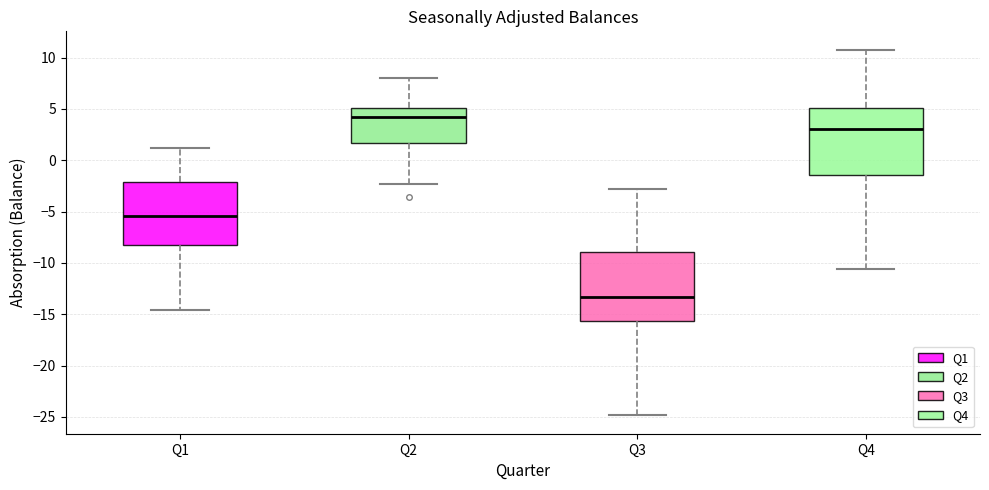

Reading left to right, read every box against the y-axis: the position of its median line, the range the box covers, and the ends of its whiskers. The values are not printed on the chart, so give them approximately, as read against the axis.

Q1: median -5.5, box -8.5 to -2.0, whiskers -14.5 to 1.0
Q2: median 4.0, box 1.5 to 5.0, whiskers -2.5 to 8.0
Q3: median -13.5, box -15.5 to -9.0, whiskers -25.0 to -3.0
Q4: median 3.0, box -1.5 to 5.0, whiskers -10.5 to 11.0